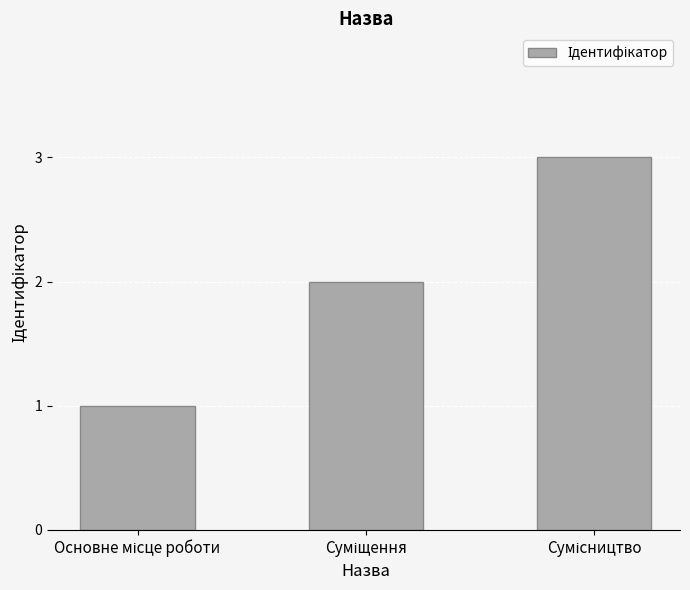

How many bars are there in total?

3